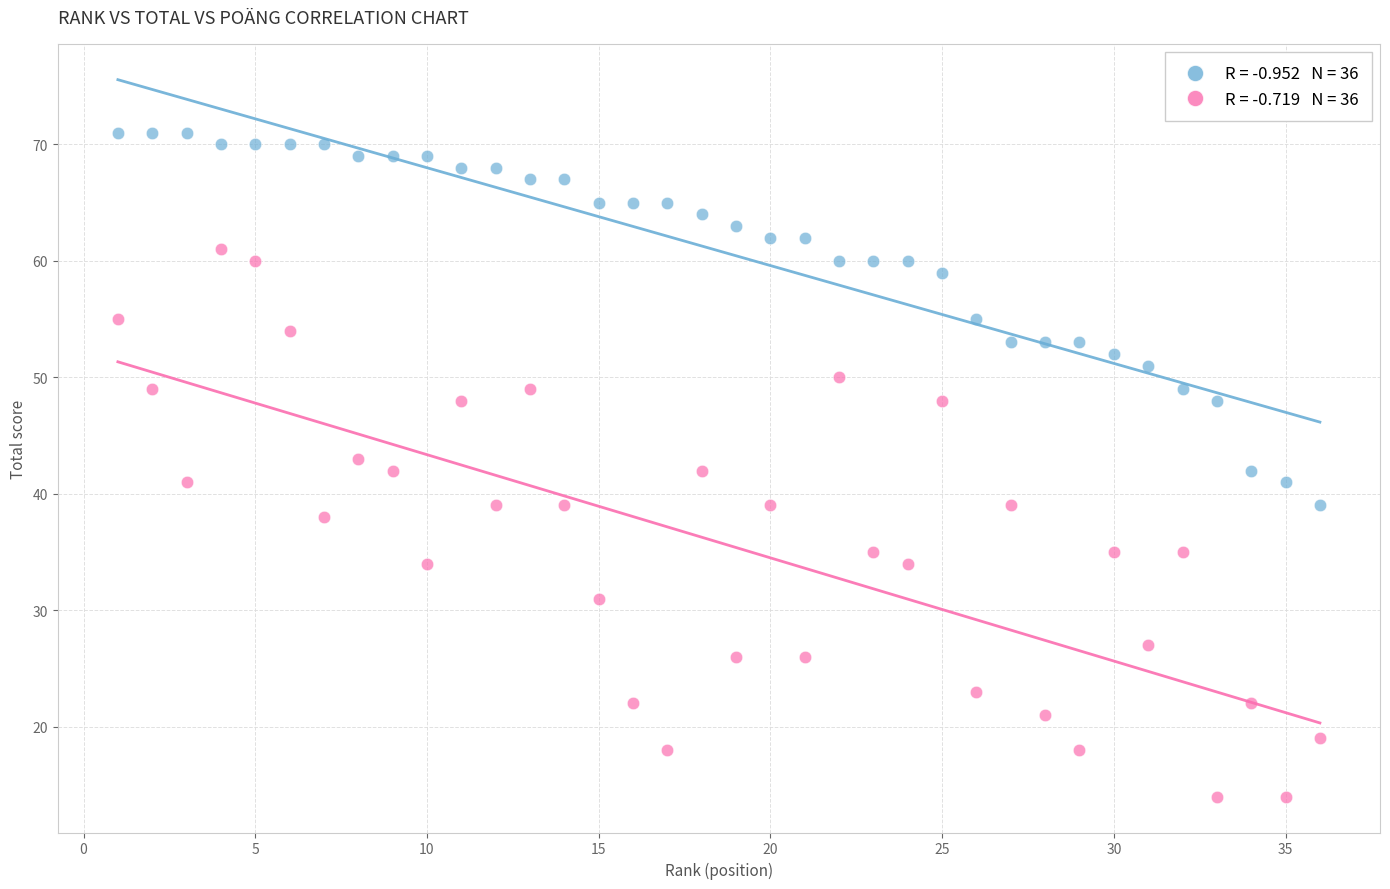

Across all data points, what is the range of Y values (max minus min)?

57